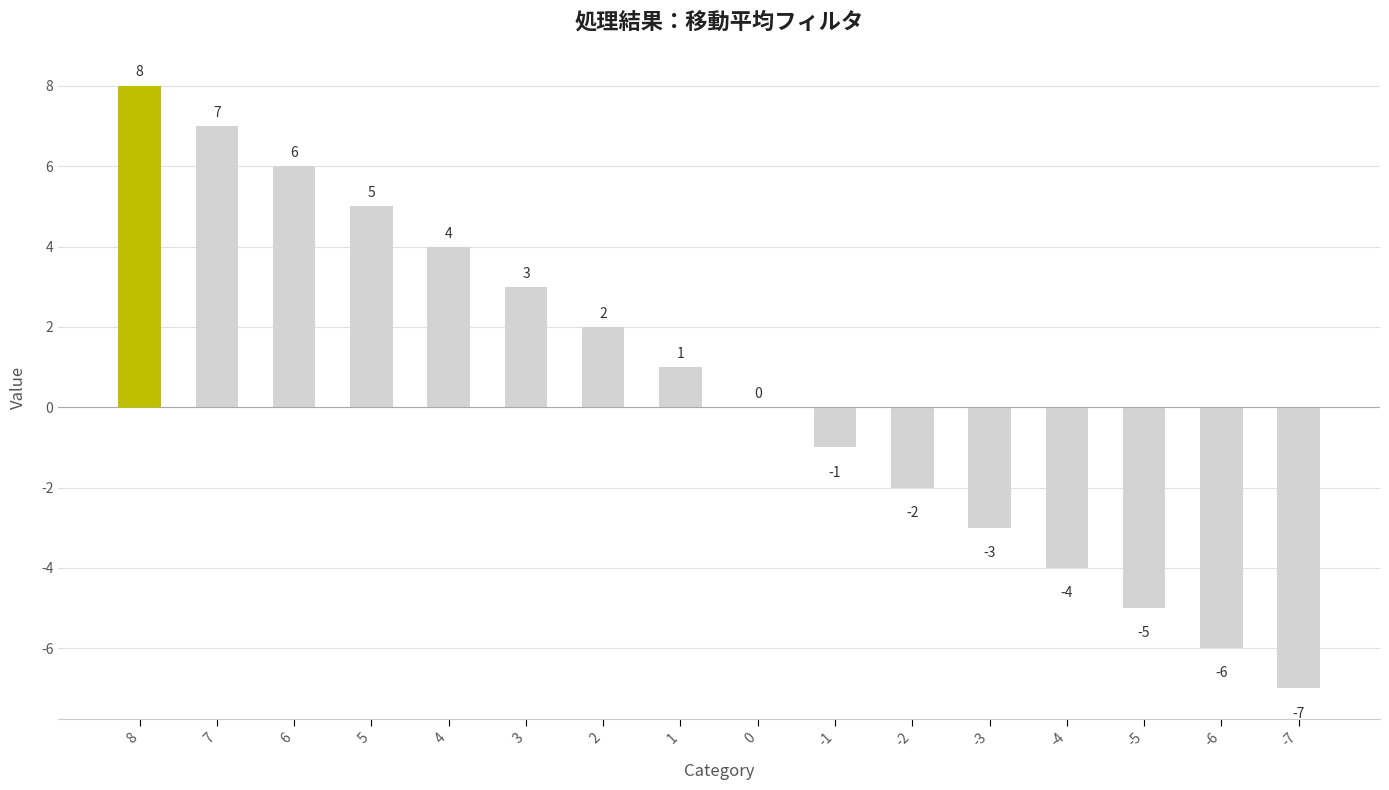

The value at -2 is -1. True or false?

False